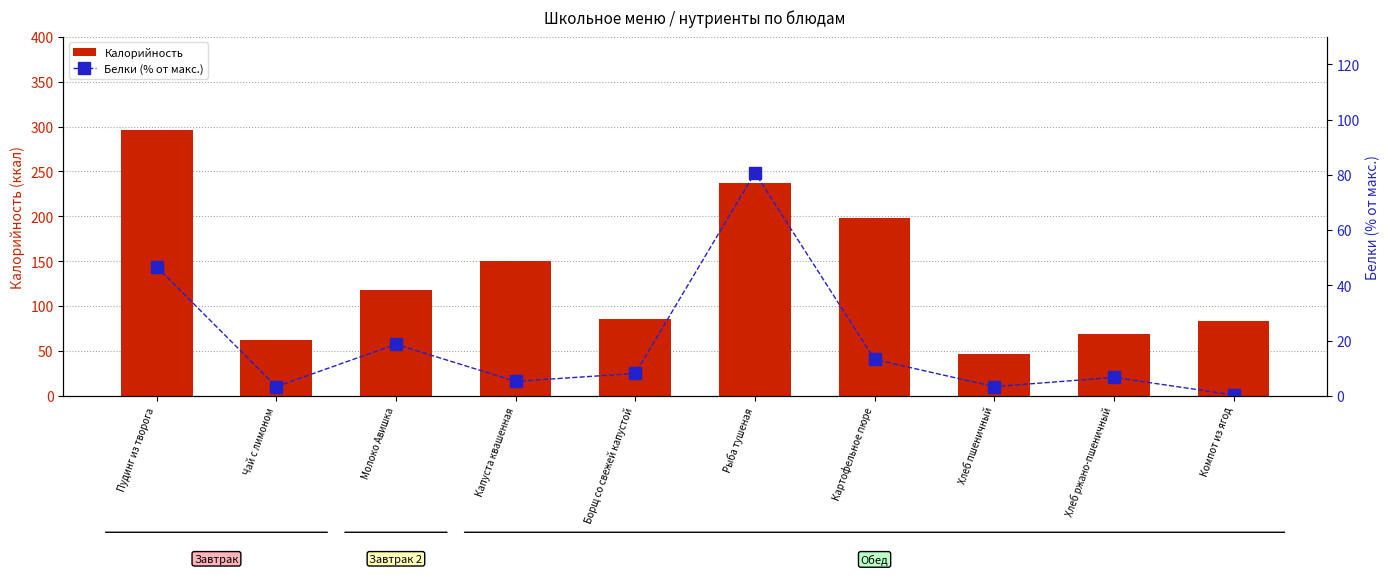

What are all the series names shown in the legend?

Калорийность, Белки (% от макс.)